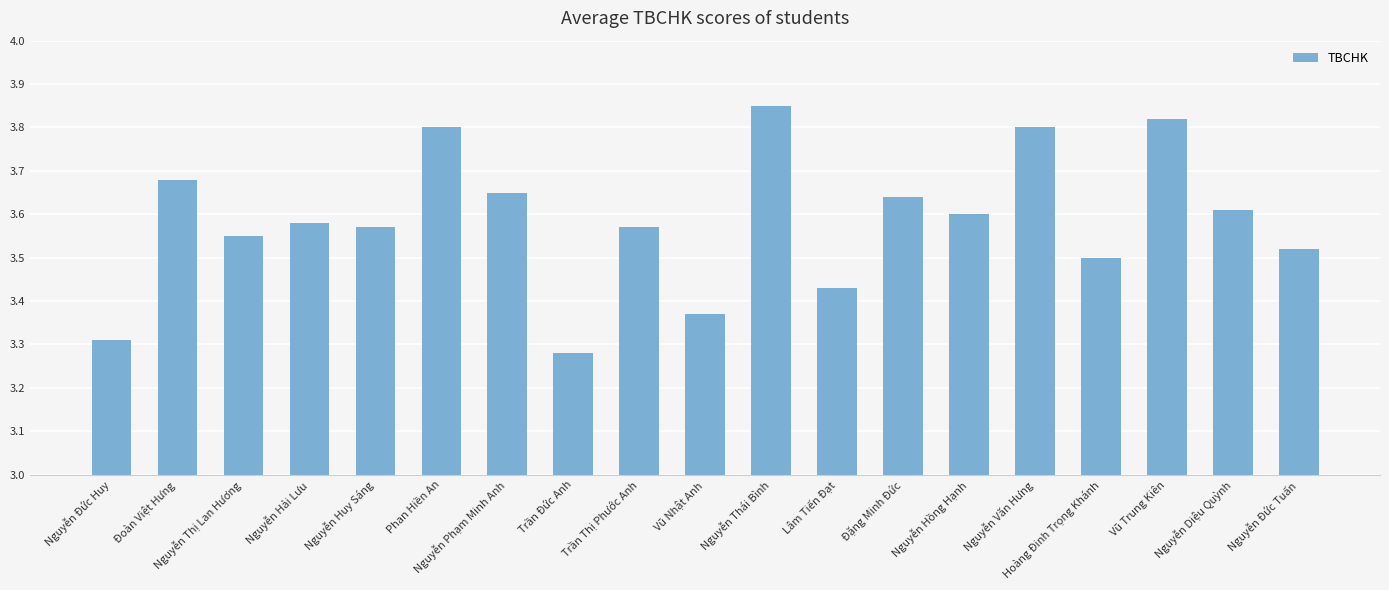

What is the sum of all values?

68.1